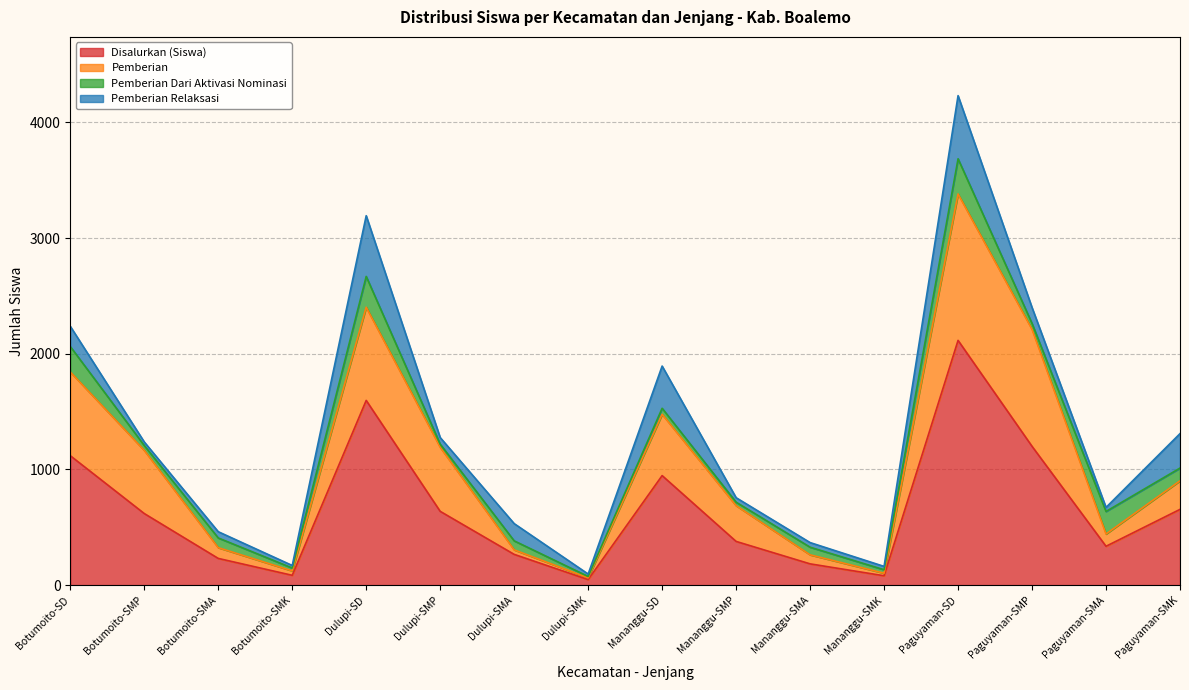

The Disalurkan (Siswa) series shows 1200 at Paguyaman-SMP. True or false?

True